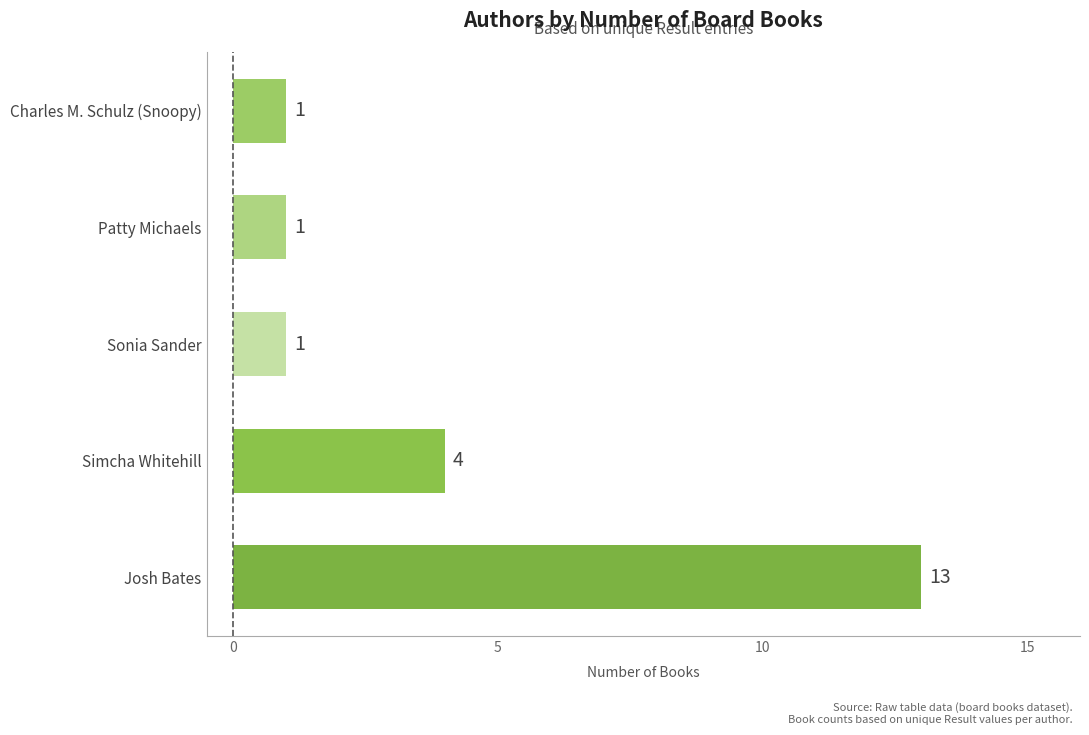

How many values are between 1 and 4?

4